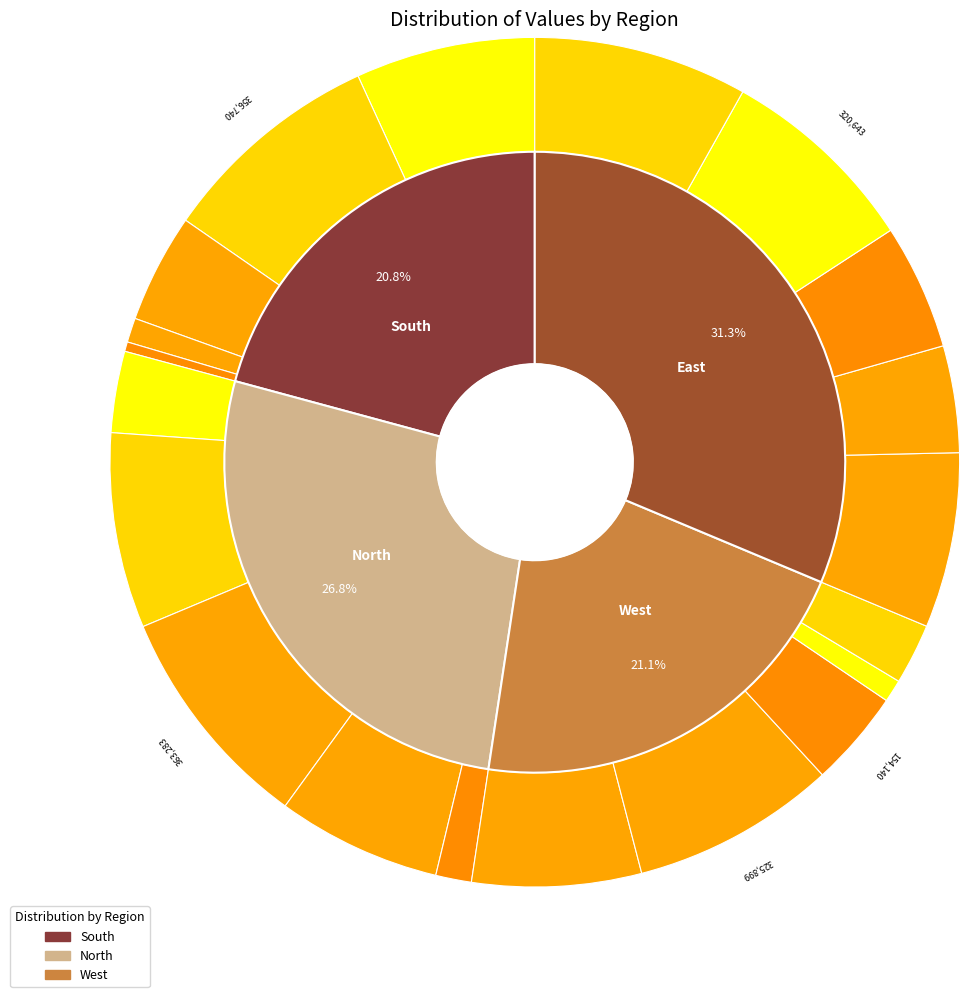

Is it true that 2 is 24% of the pie?

False